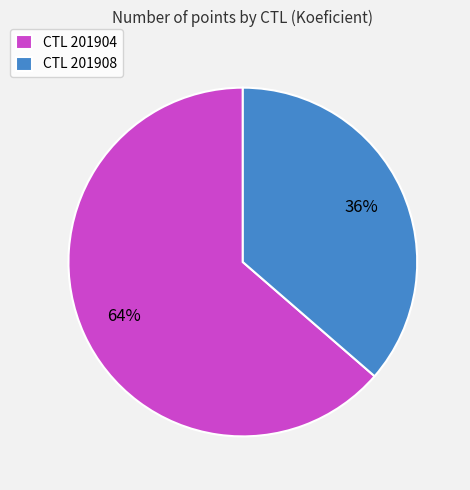

Count the number of slices in the pie.

2